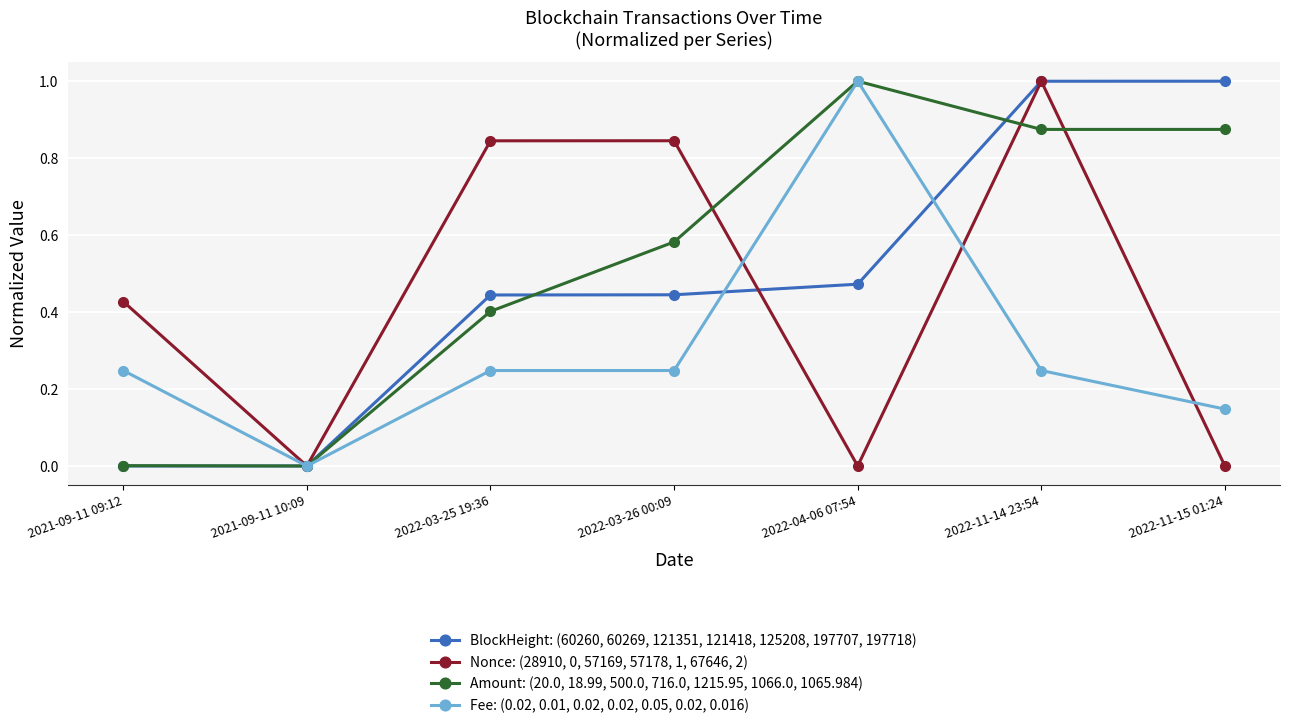

Does the chart have visible grid lines?

Yes